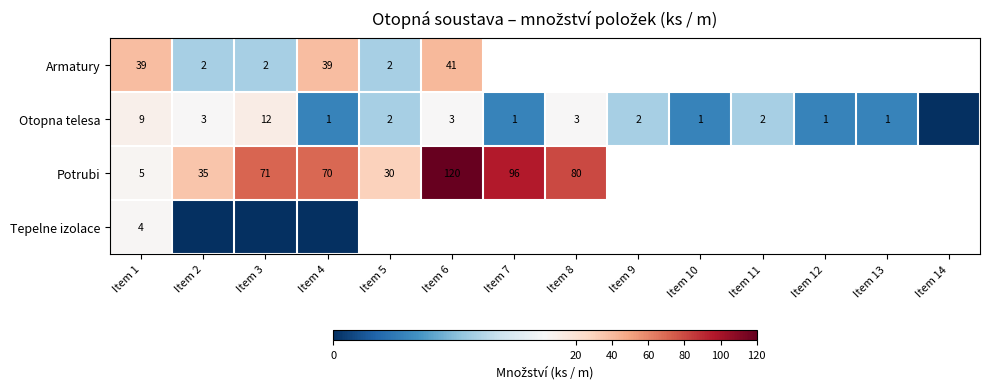

True or false: Armatury has a value of 39 at Item 1.

True